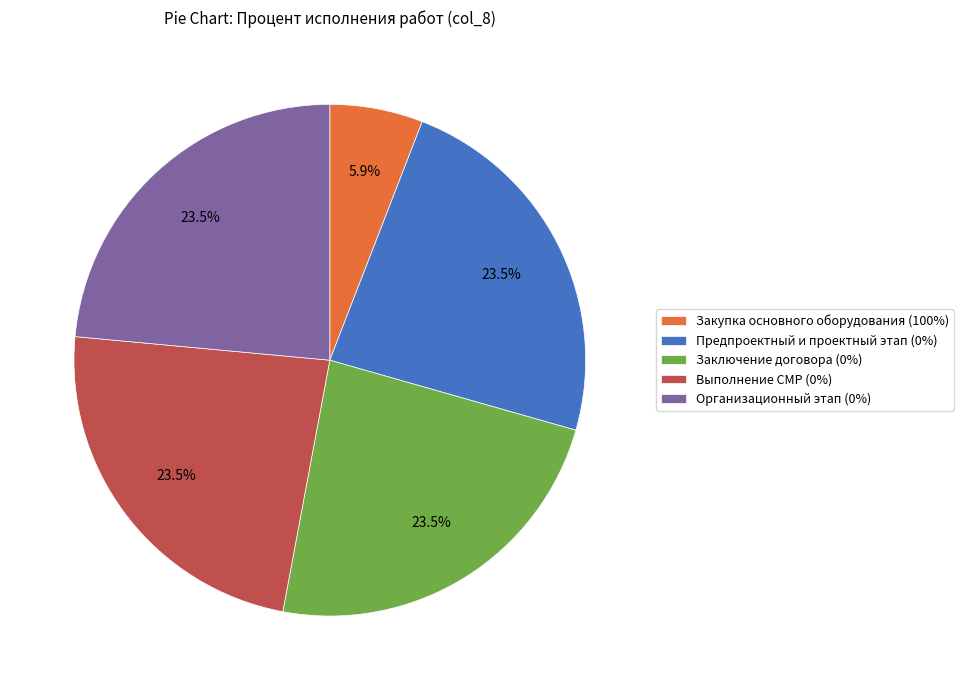

Count the number of slices in the pie.

5